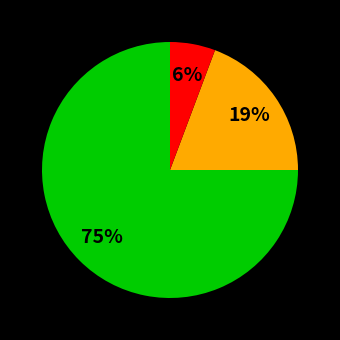

To the nearest percent, what is the average slice percentage?

33%